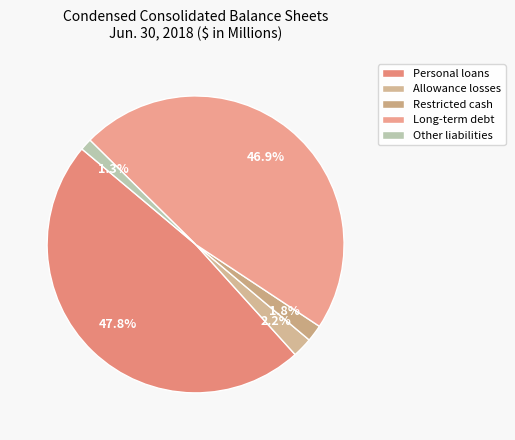

Which category has the smallest portion of the pie?

Other liabilities